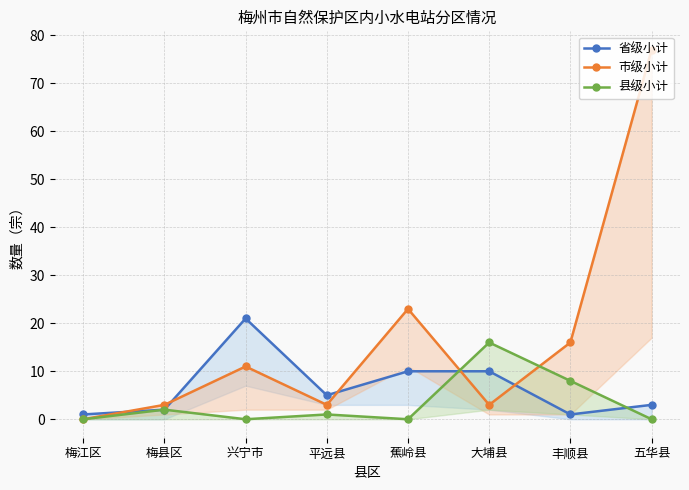

Which series has the widest spread of values?

市级小计